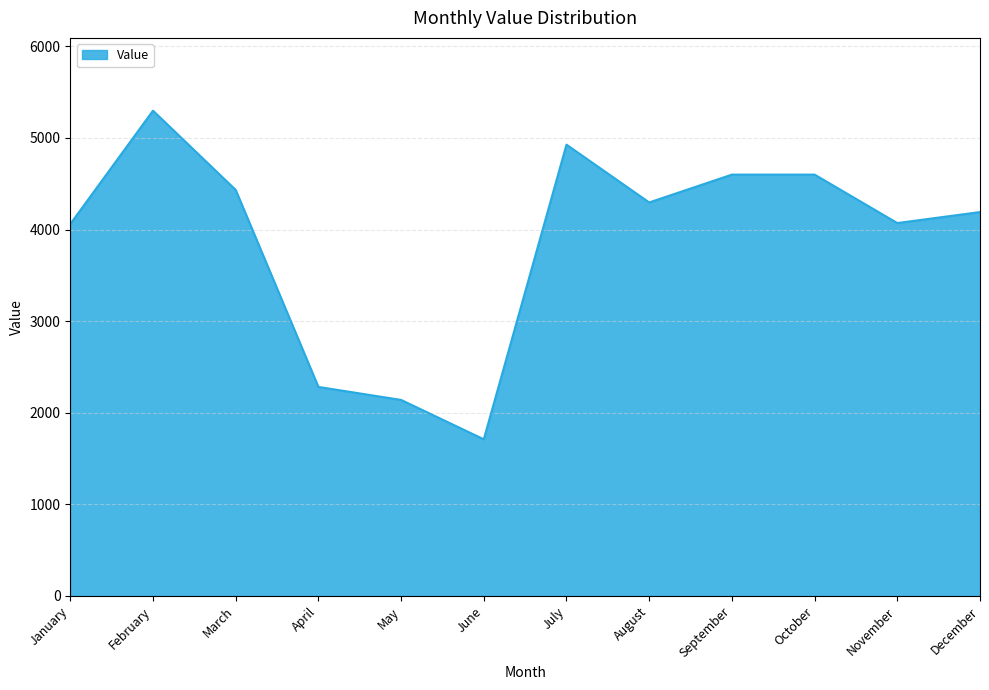

What is the average value?

3884